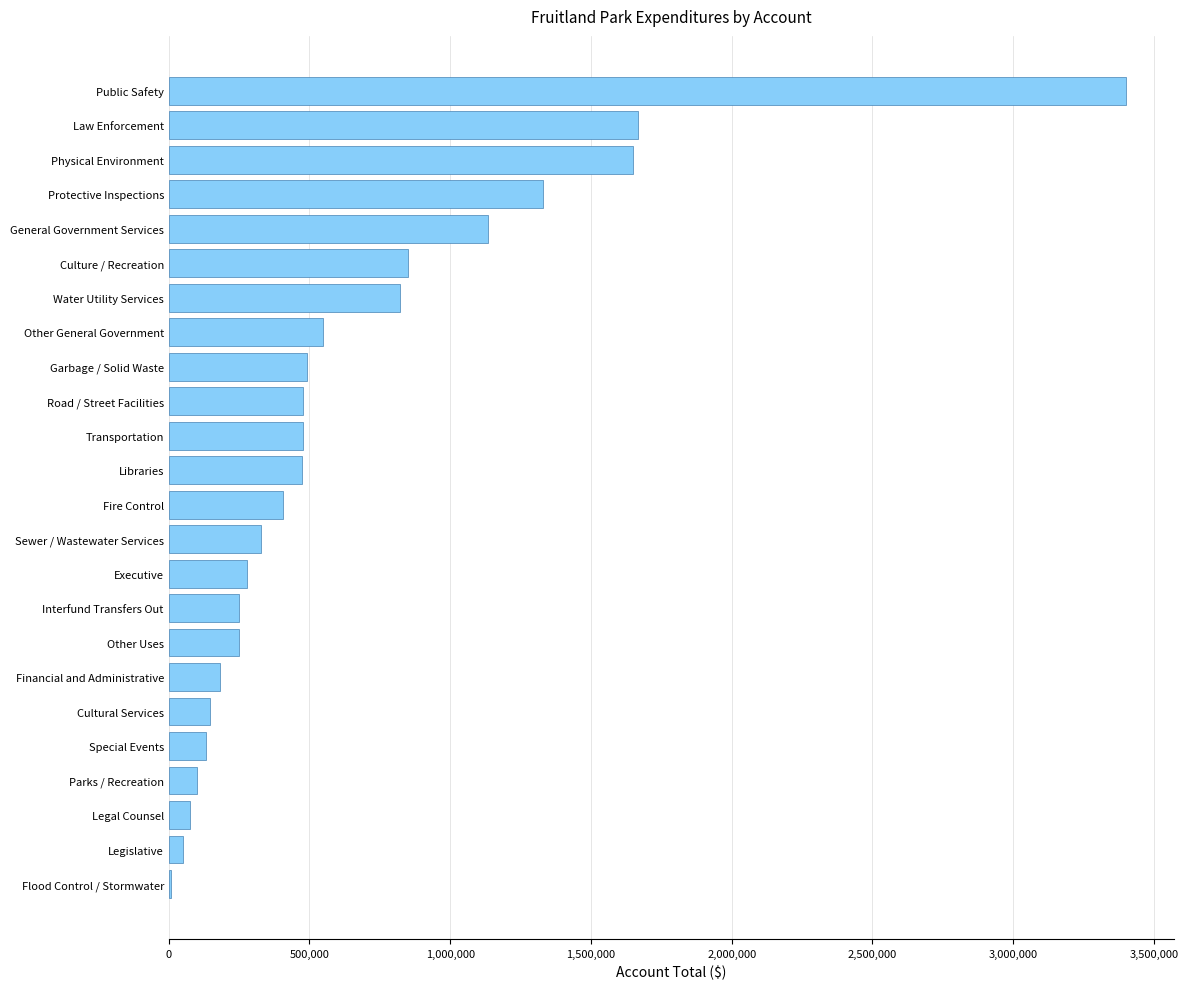

Count the number of categories in the chart.

24